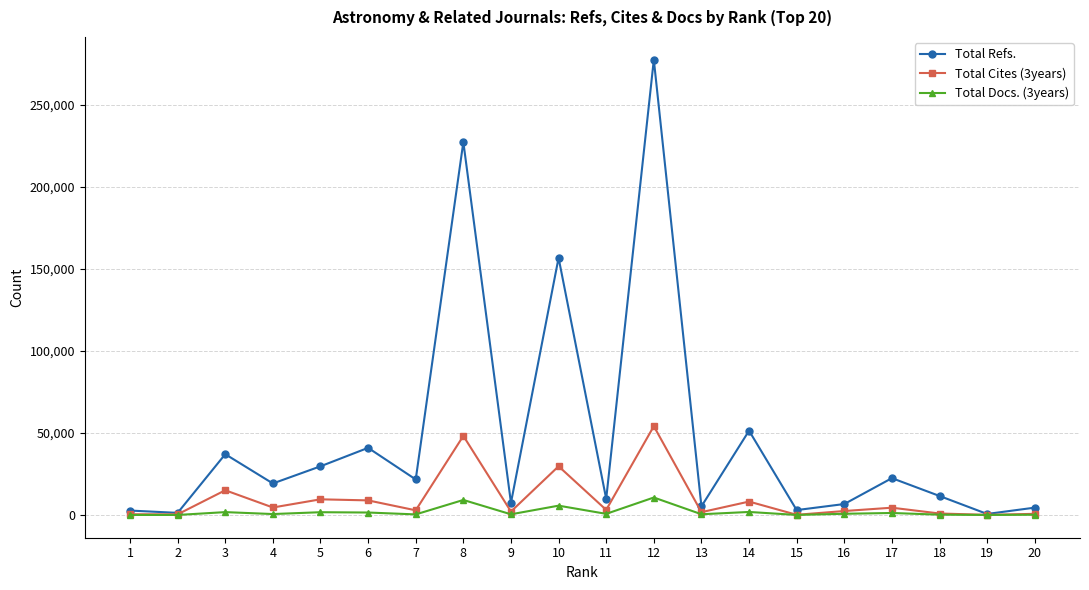

Read the Total Cites (3years) value at 1, to the nearest 50.

450